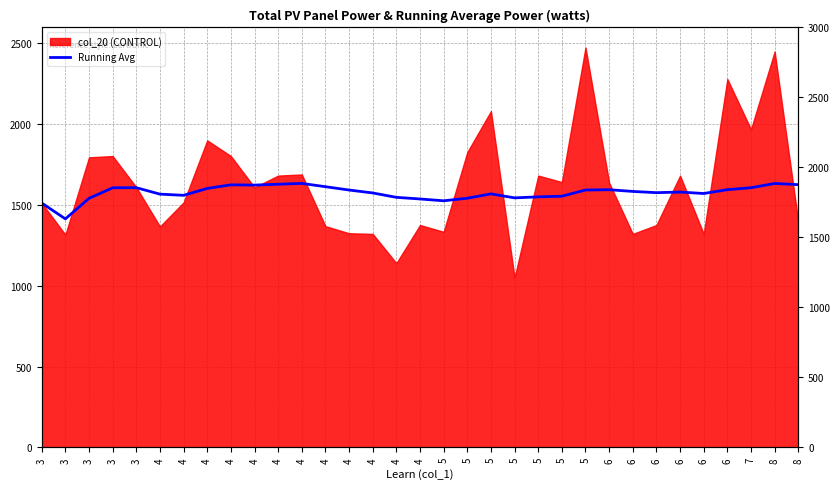

True or false: the data has more than 1 interior local peaks.

True